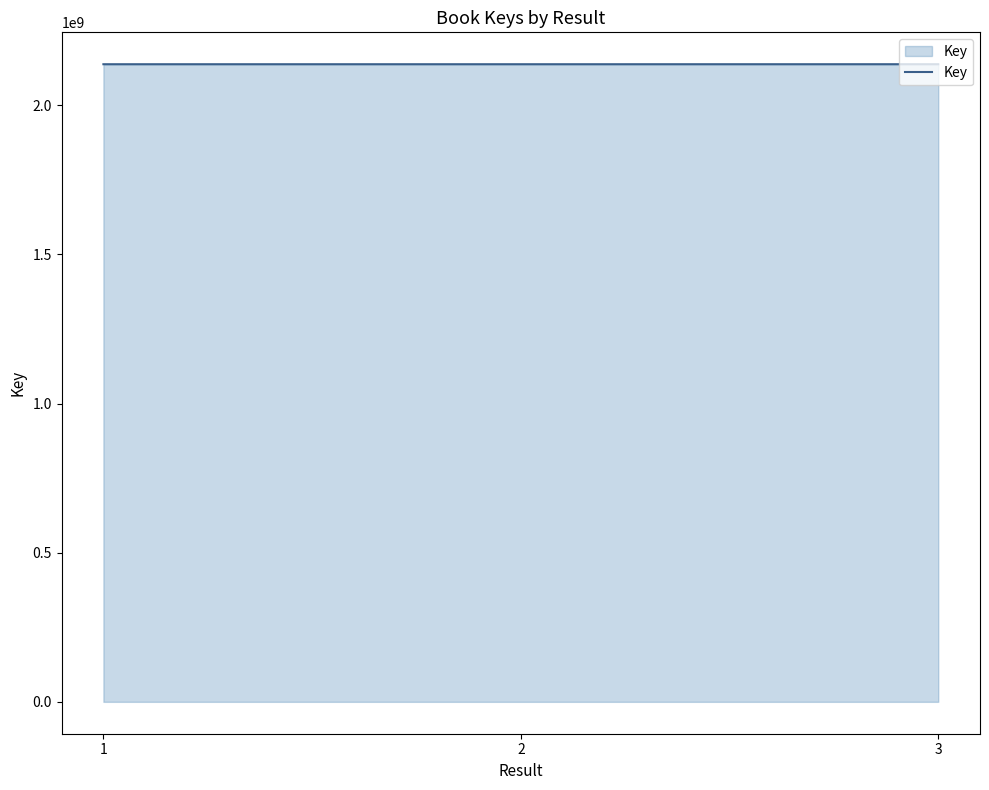

What is the ratio of the value at 1 to the value at 2?

1.0